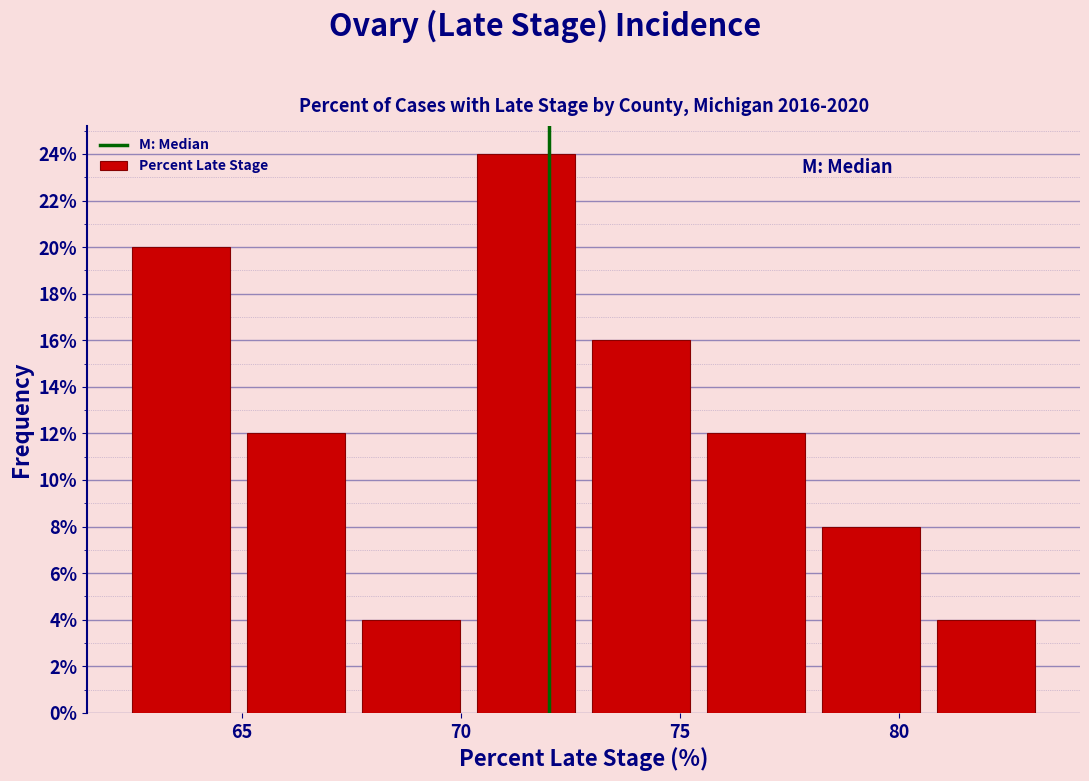

What is the height of the bar covering 70.0 to 73.0 on the x-axis? Neither the bar edges nor the heights are printed on the chart, so give them approximately, as read against the axes.

24